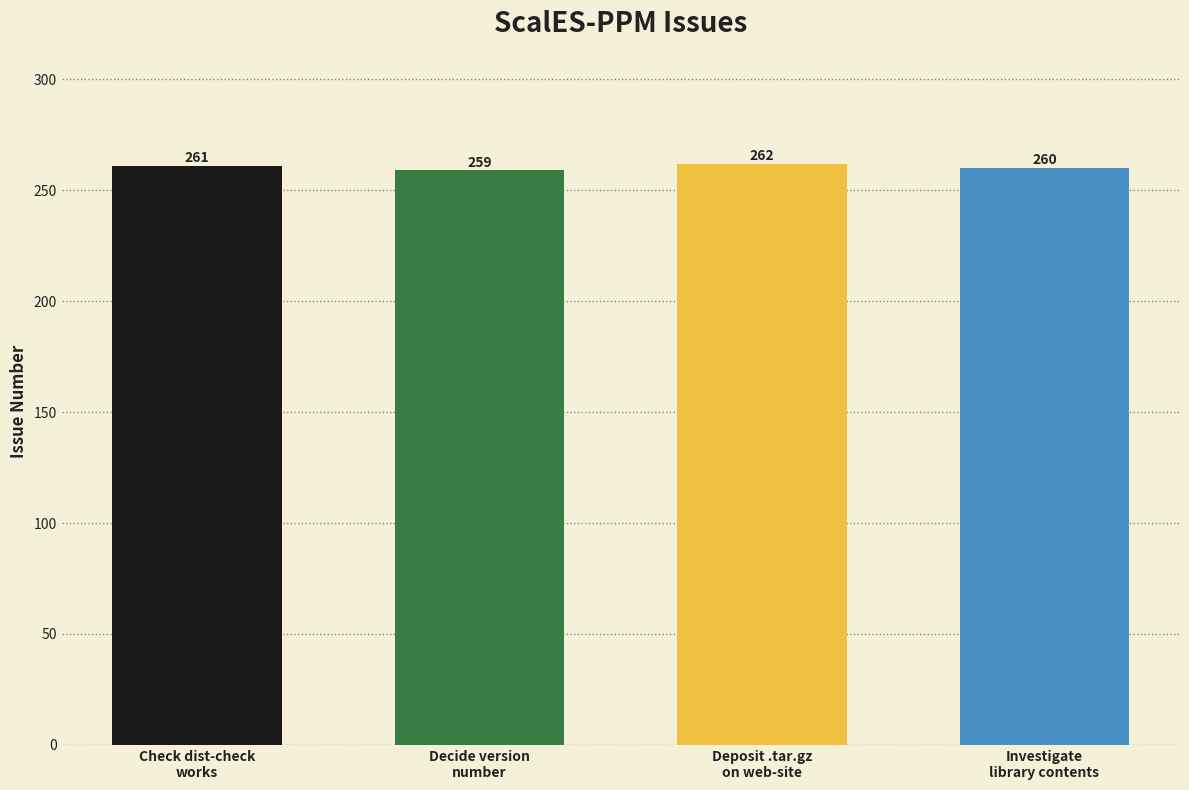

What is the minimum value shown in the chart?

259